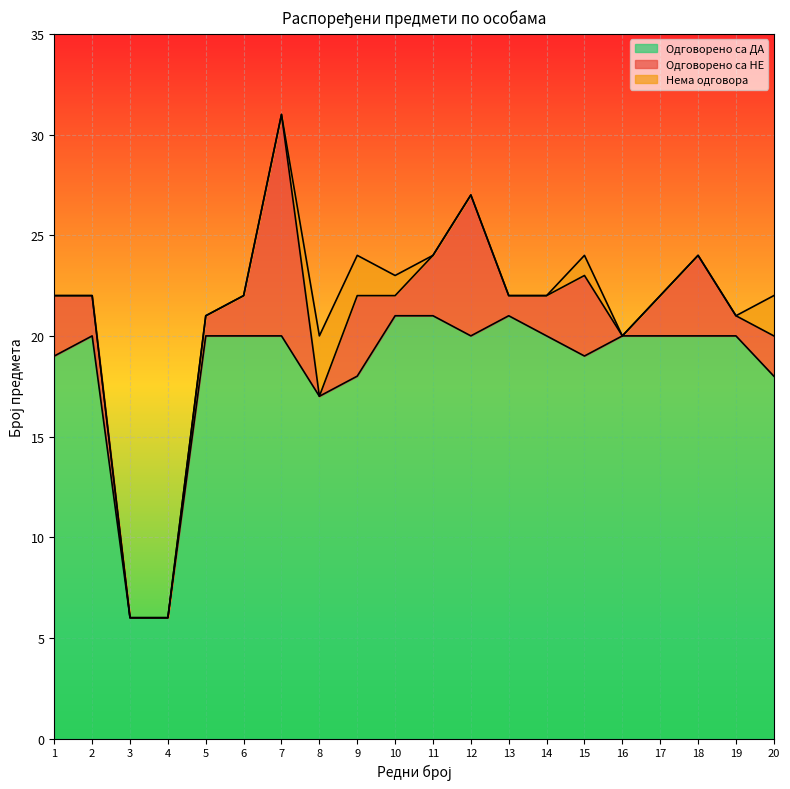

The value of Одговорено са НЕ at 9 is 4. True or false?

True